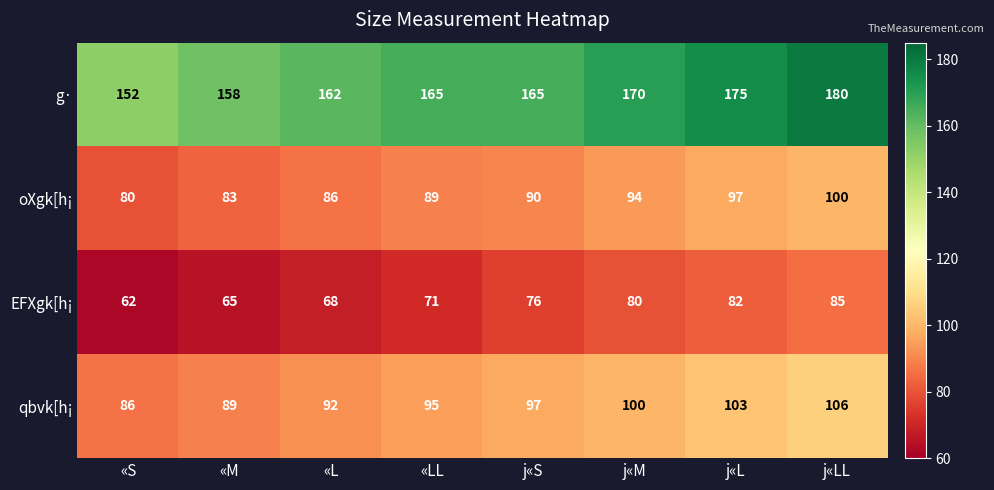

Which label corresponds to the smallest value in the chart?

«S